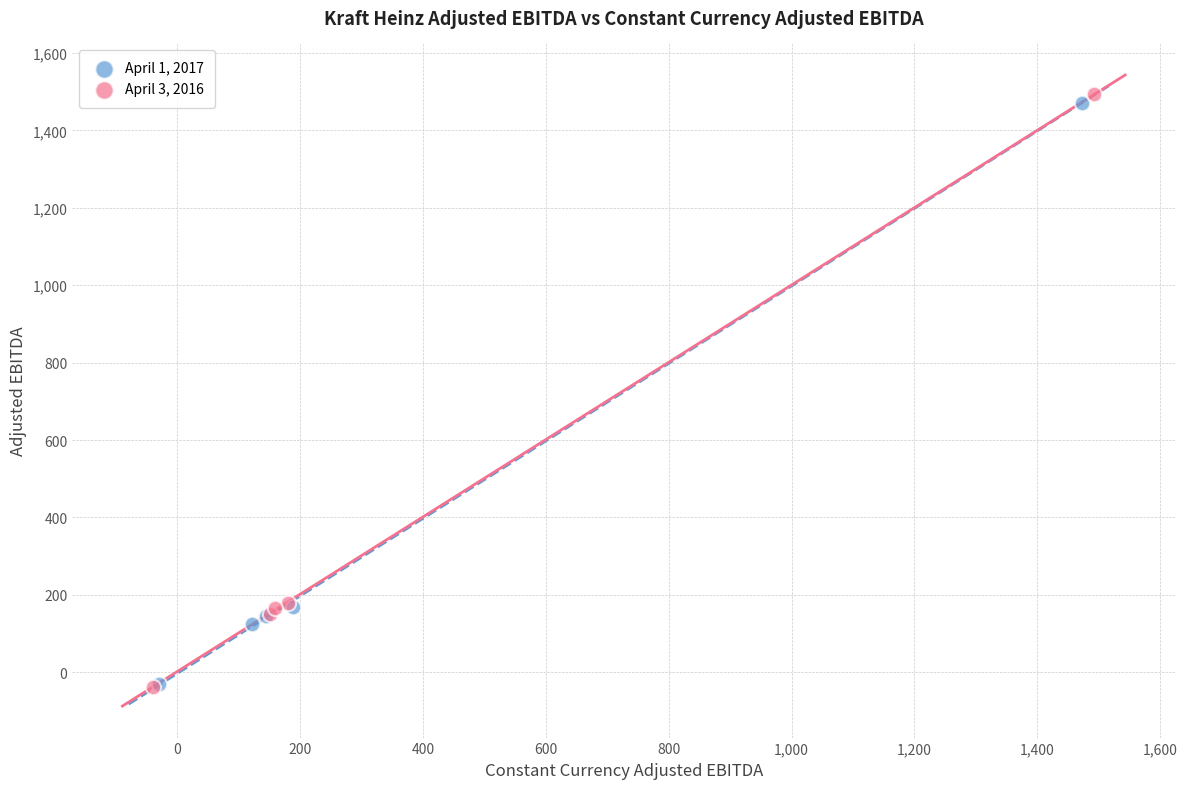

Which series has the widest spread of Y values?

April 3, 2016